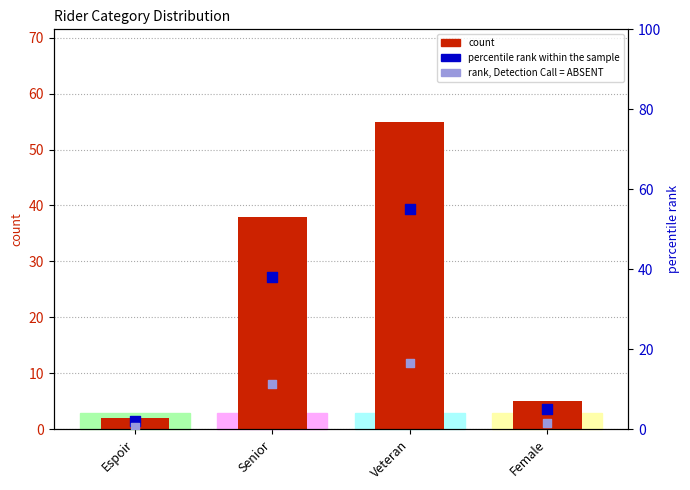

What are all the series names shown in the legend?

count, percentile rank within the sample, rank, Detection Call = ABSENT